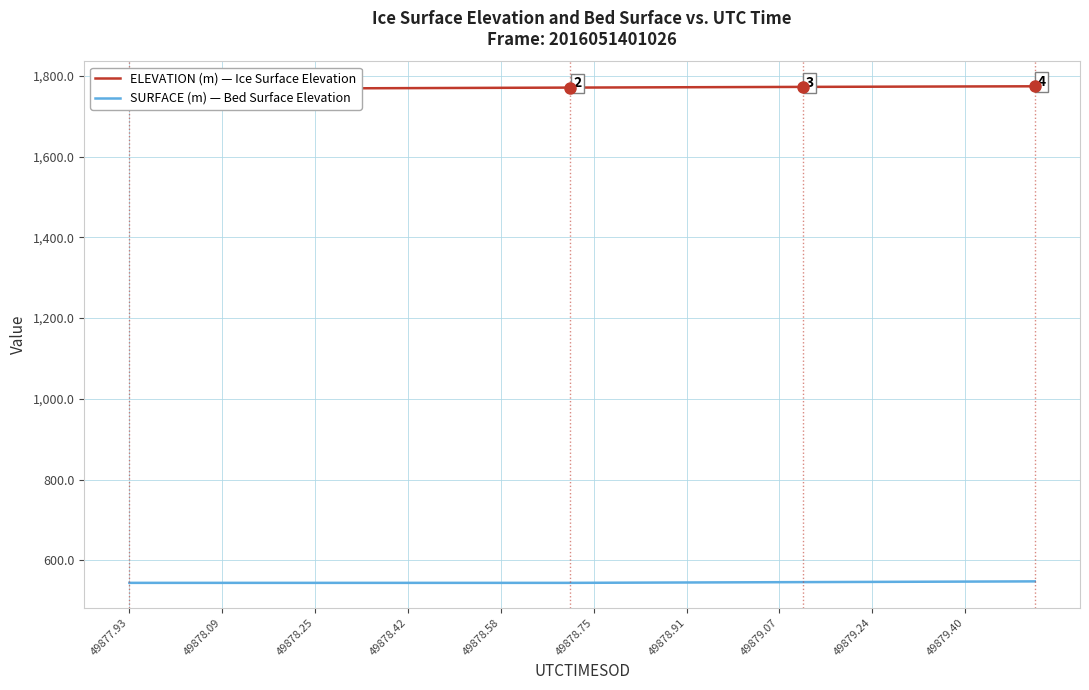

The SURFACE (m) — Bed Surface Elevation series shows 281.3 at 49879.24. True or false?

False